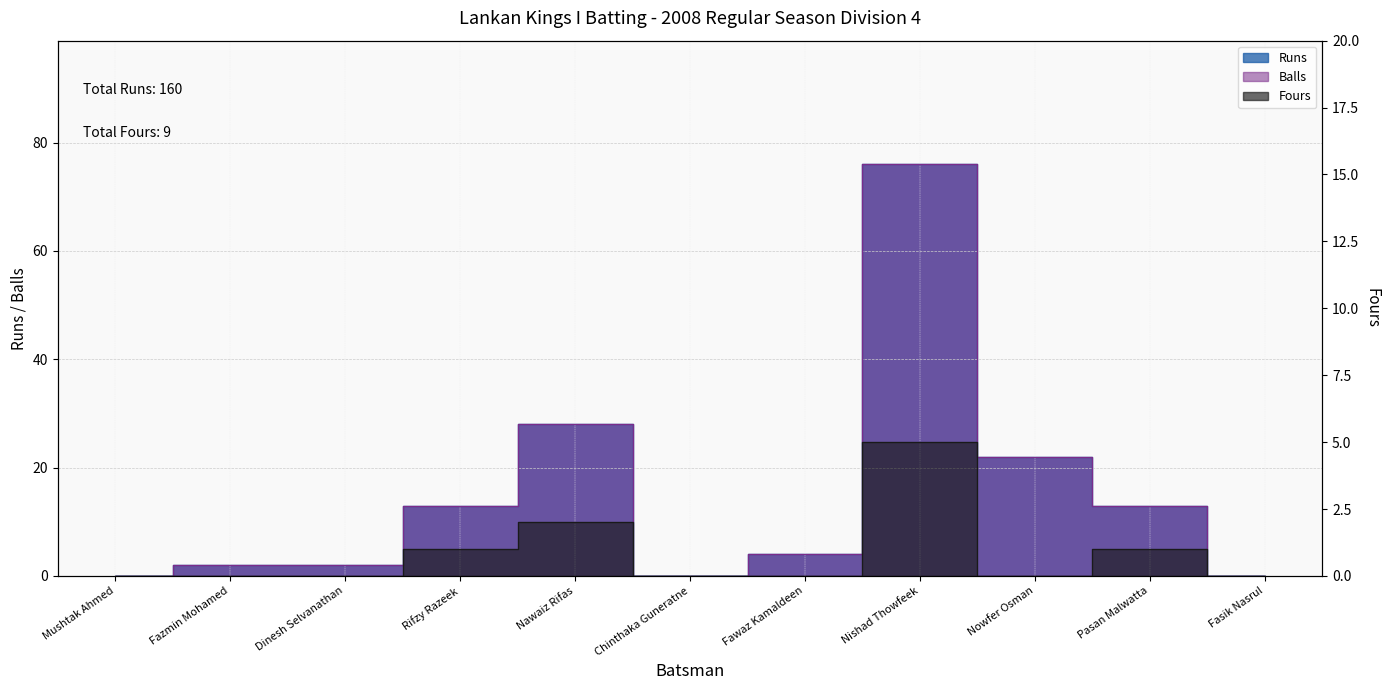

Reading left to right, transcribe all the data shown in this chart.

Runs: 0	2	2	13	28	0	4	76	22	13	0
Balls: 0	2	2	13	28	0	4	76	22	13	0
Fours: 0	0	0	1	2	0	0	5	0	1	0